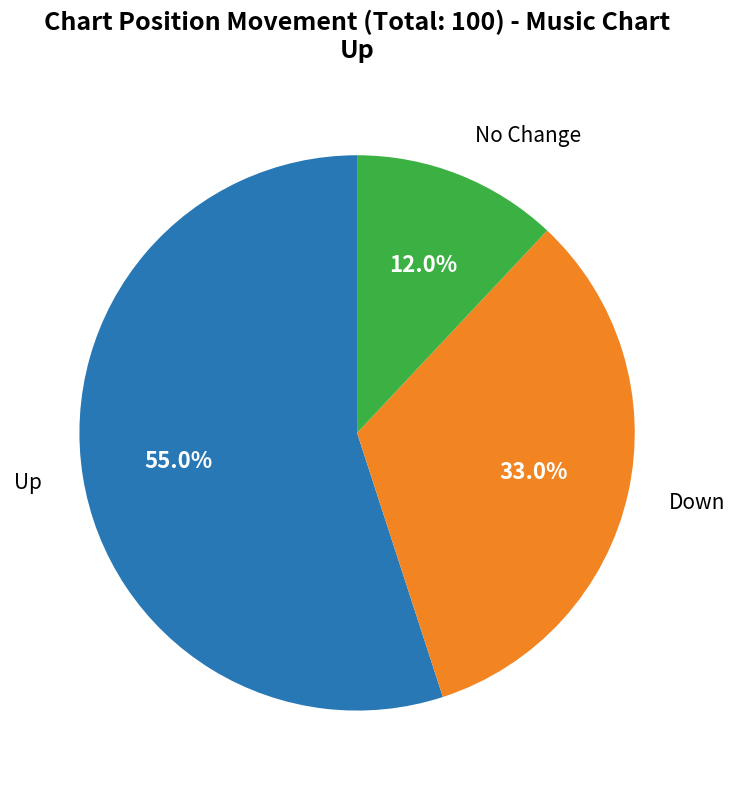

To the nearest percent, what is the average slice percentage?

33%